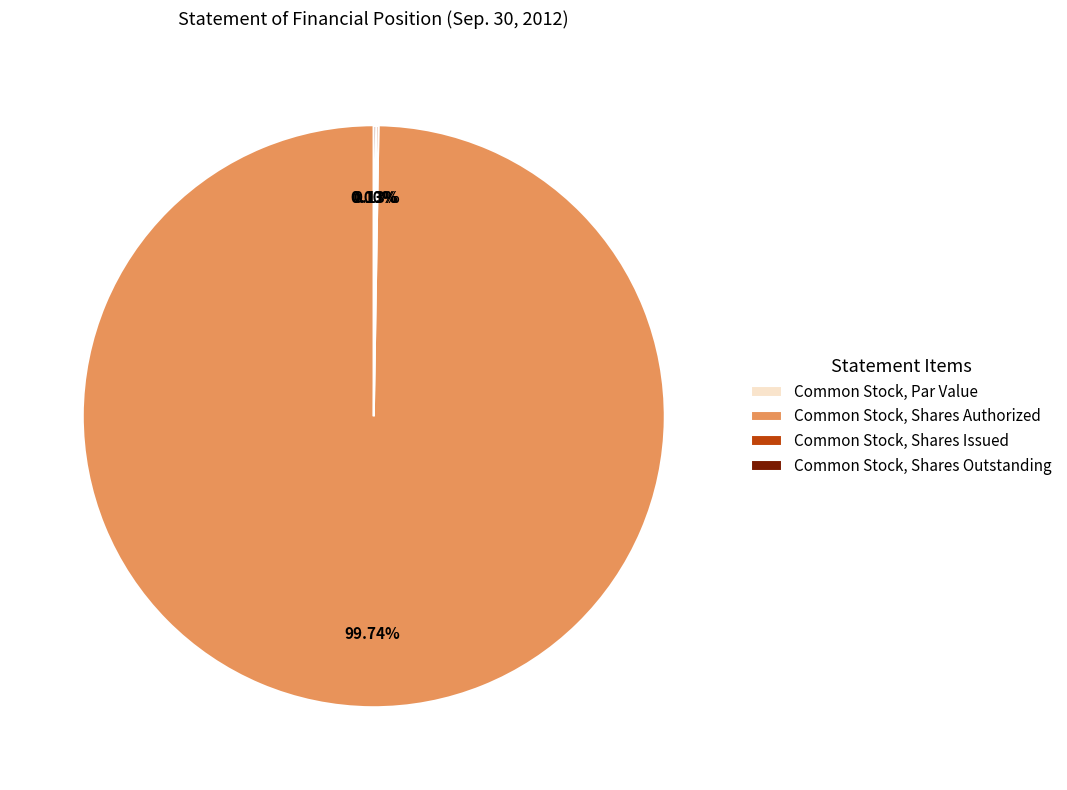

How many segments does this pie chart have?

4